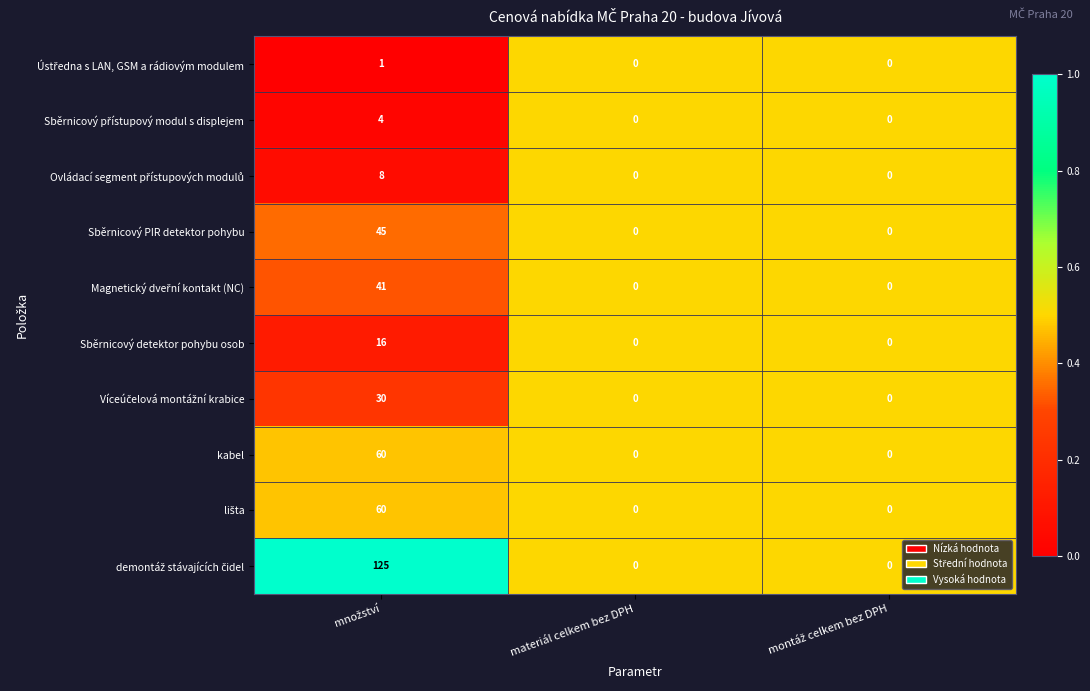

The Sběrnicový detektor pohybu osob series shows 0 at materiál celkem bez DPH. True or false?

True